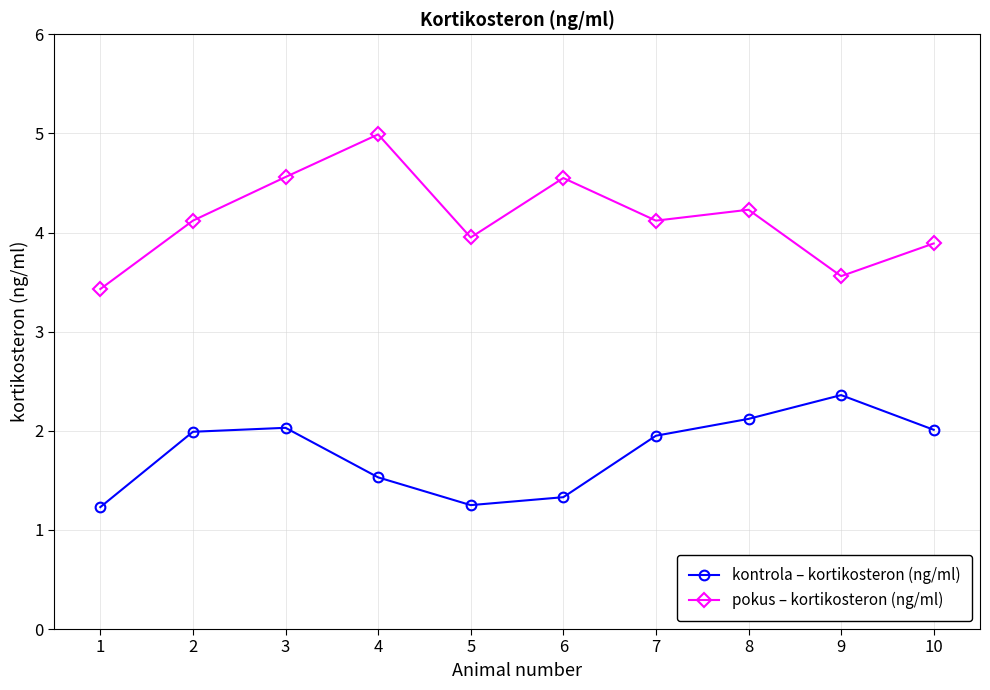

At how many categories does at least one series exceed 2?

10